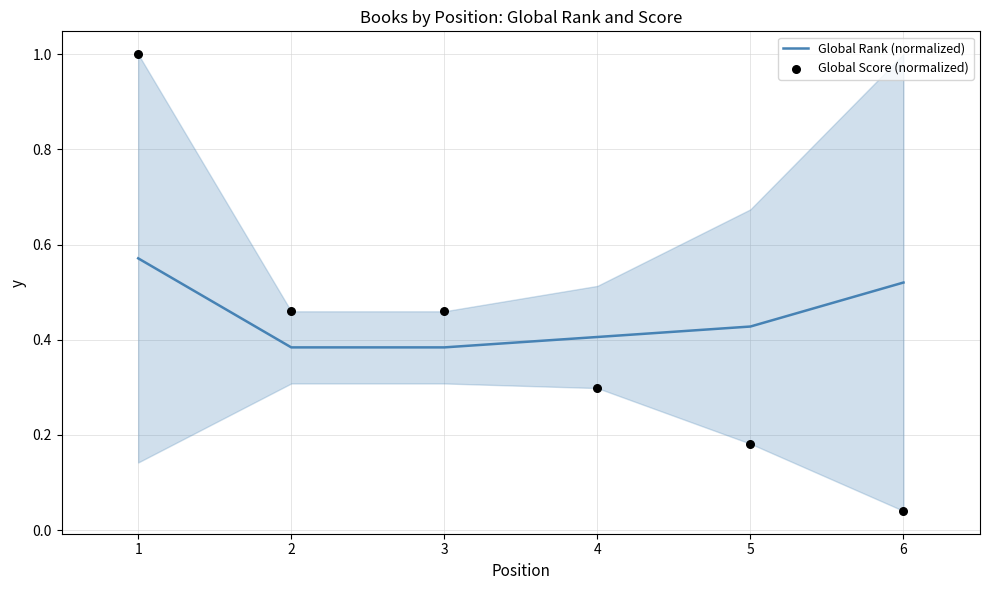

Is the value of Global Score (normalized) at 4 greater than the value of Global Rank (normalized) at 4?

No